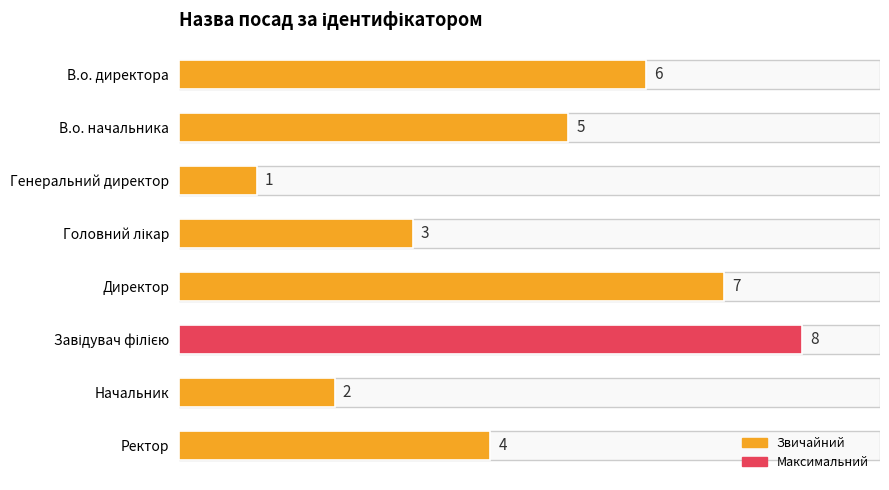

What is the difference between the values at Начальник and В.о. директора?

4